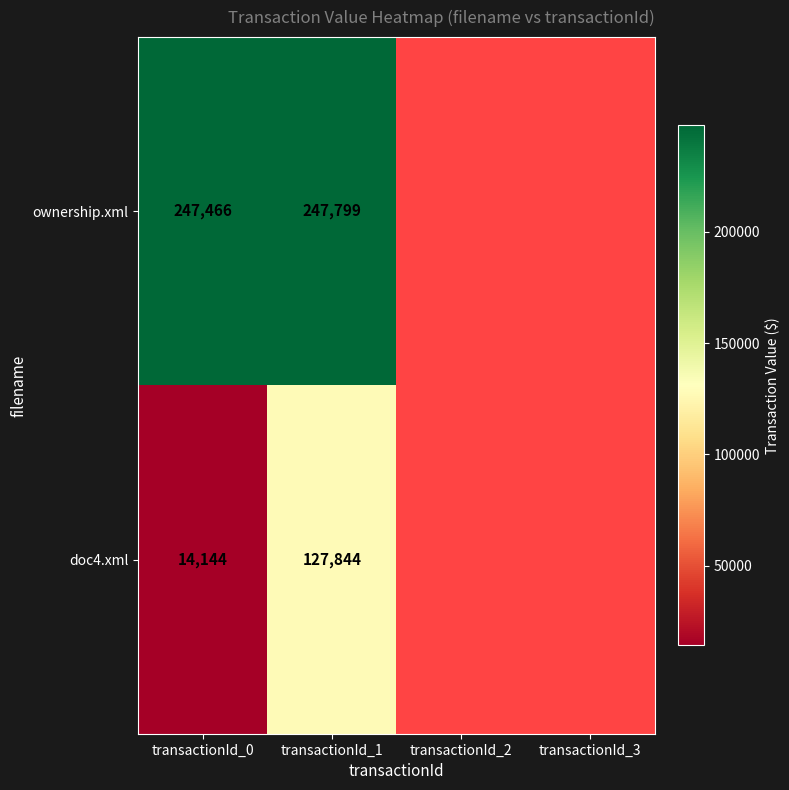

What is the greatest value displayed?

247799.0